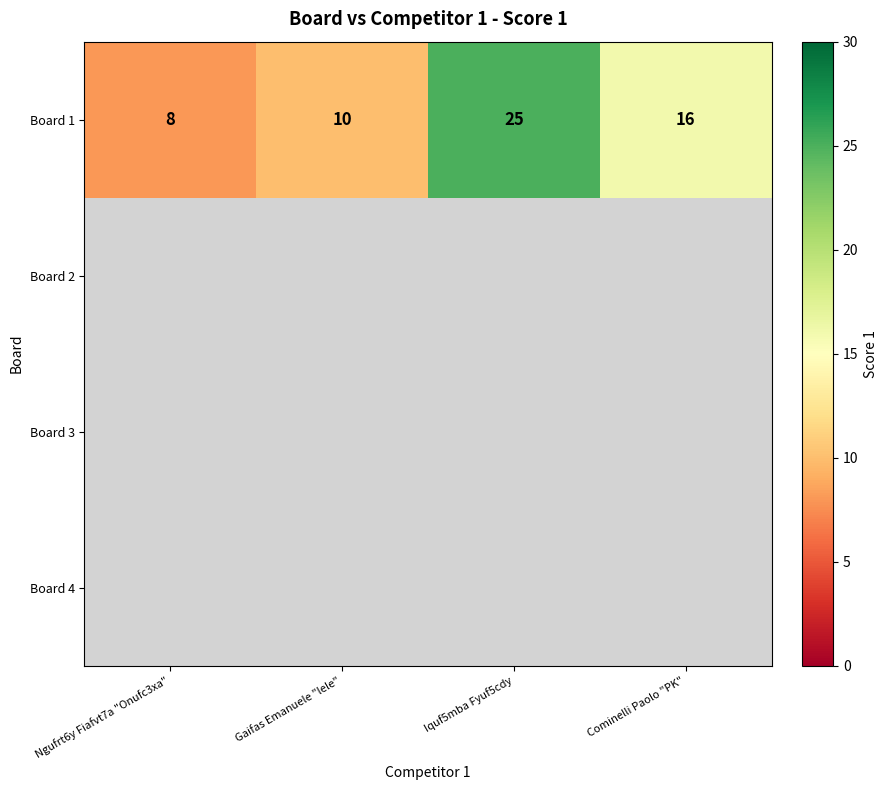

The Board 1 series shows 36 at Iquf5mba Fyuf5cdy. True or false?

False